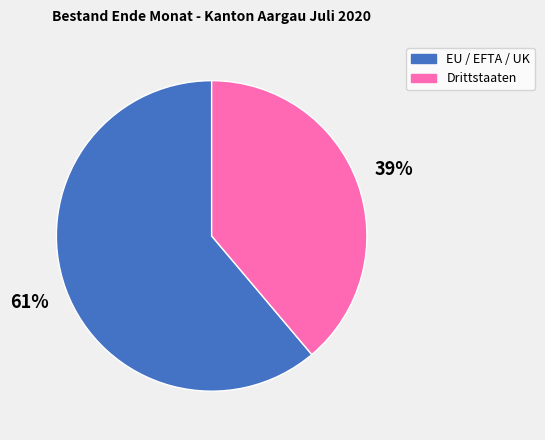

How many slices are in this pie chart?

2